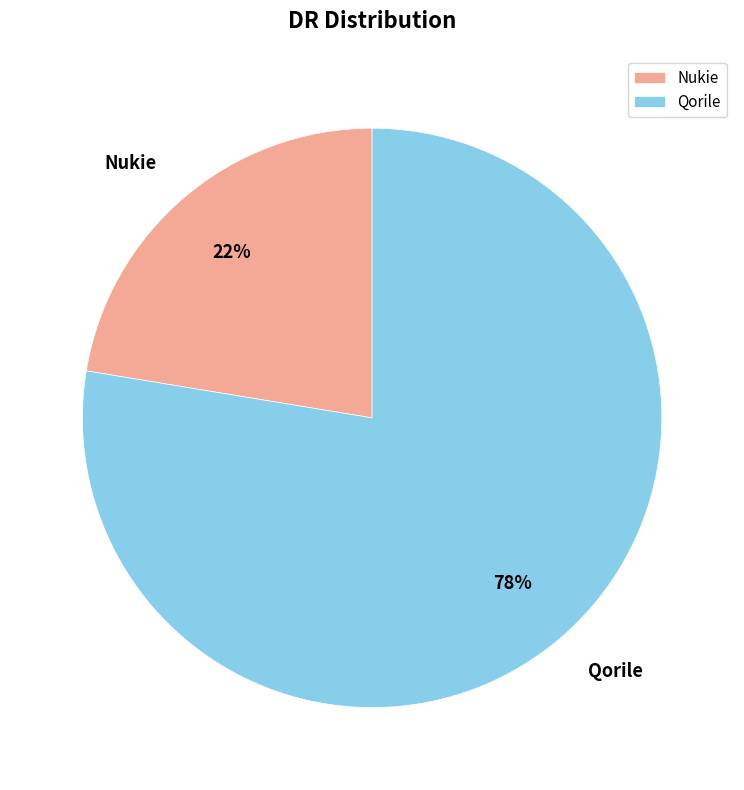

Which category accounts for the majority?

Qorile